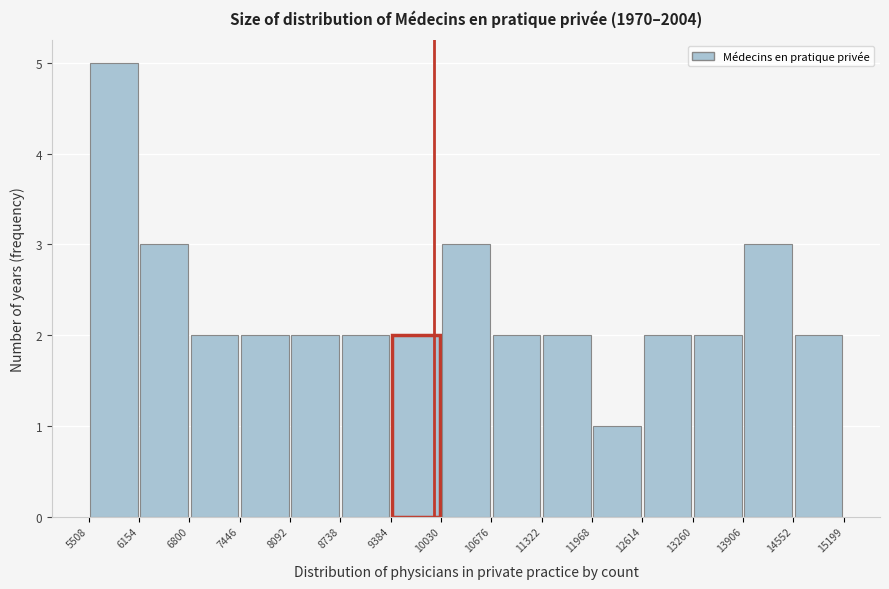

Over which range of the x-axis is the bar tallest?

5508 to 6154